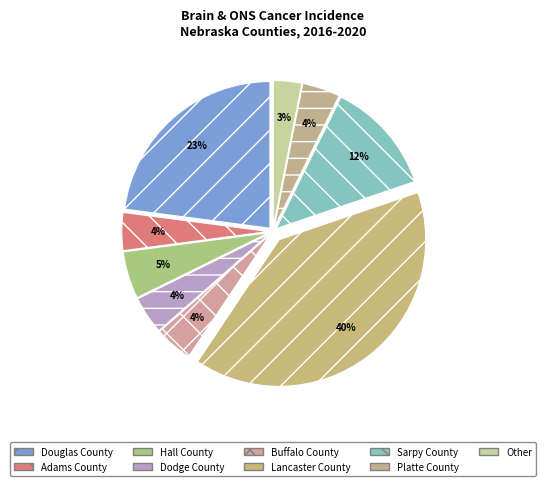

Count the number of slices in the pie.

9